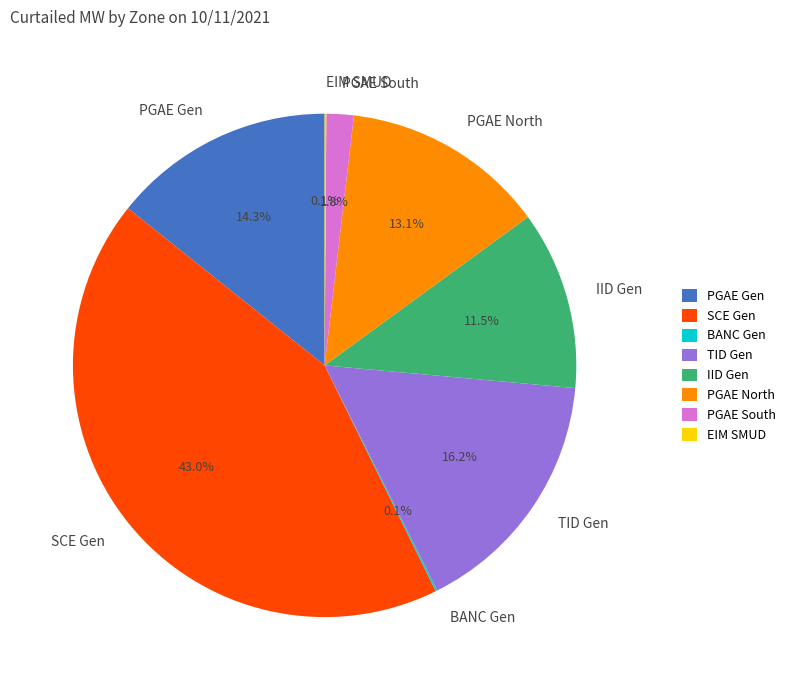

How much of the chart is everything except TID Gen?

83.8%